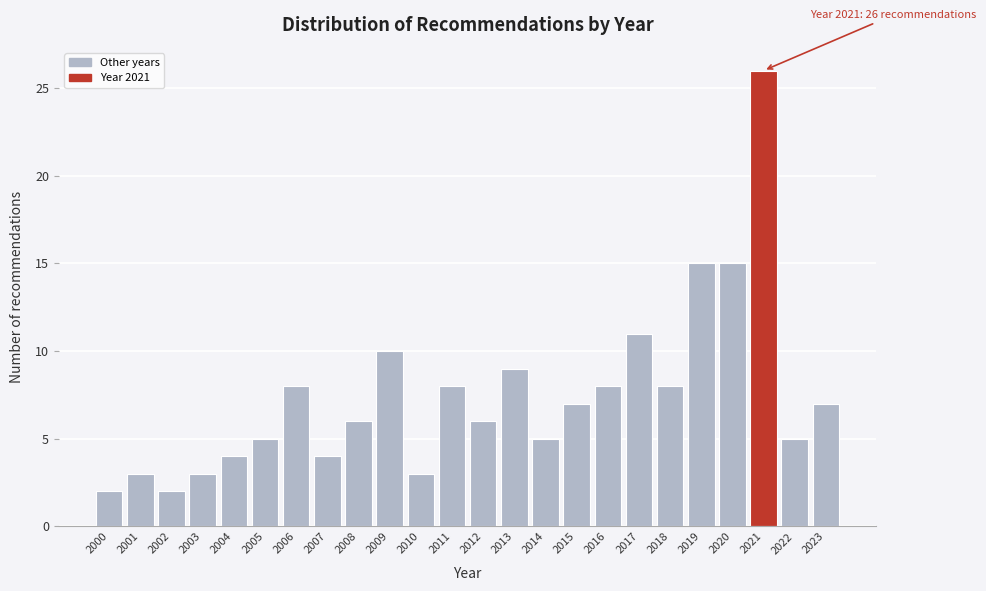

Reading left to right, what are all the values shown in this chart?

2	3	2	3	4	5	8	4	6	10	3	8	6	9	5	7	8	11	8	15	15	26	5	7